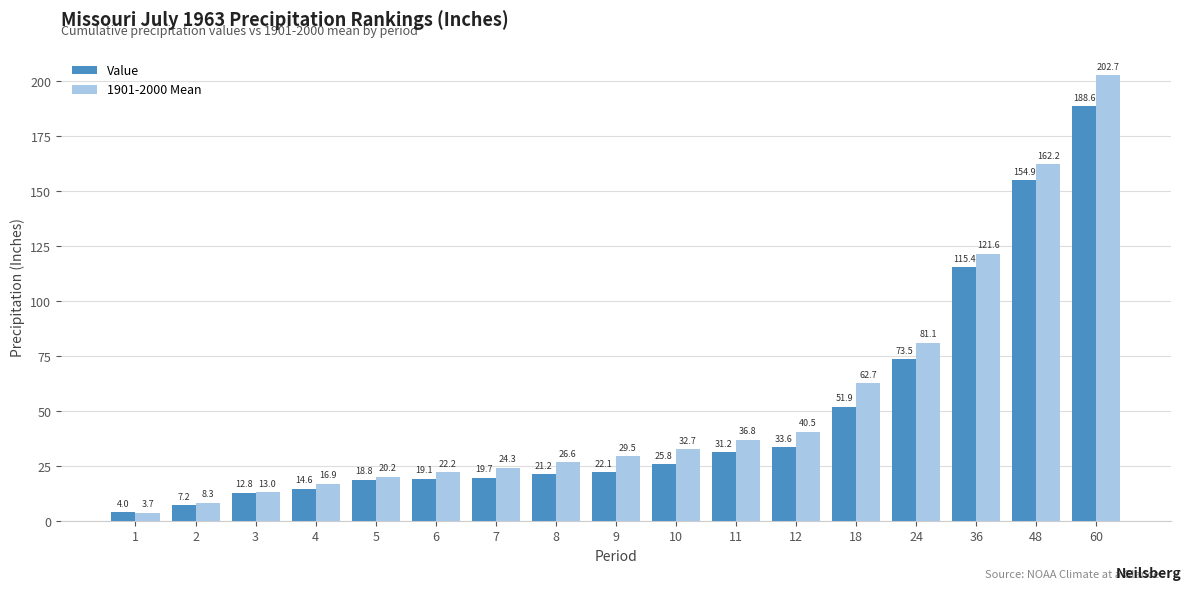

What are all the series names shown in the legend?

Value, 1901-2000 Mean